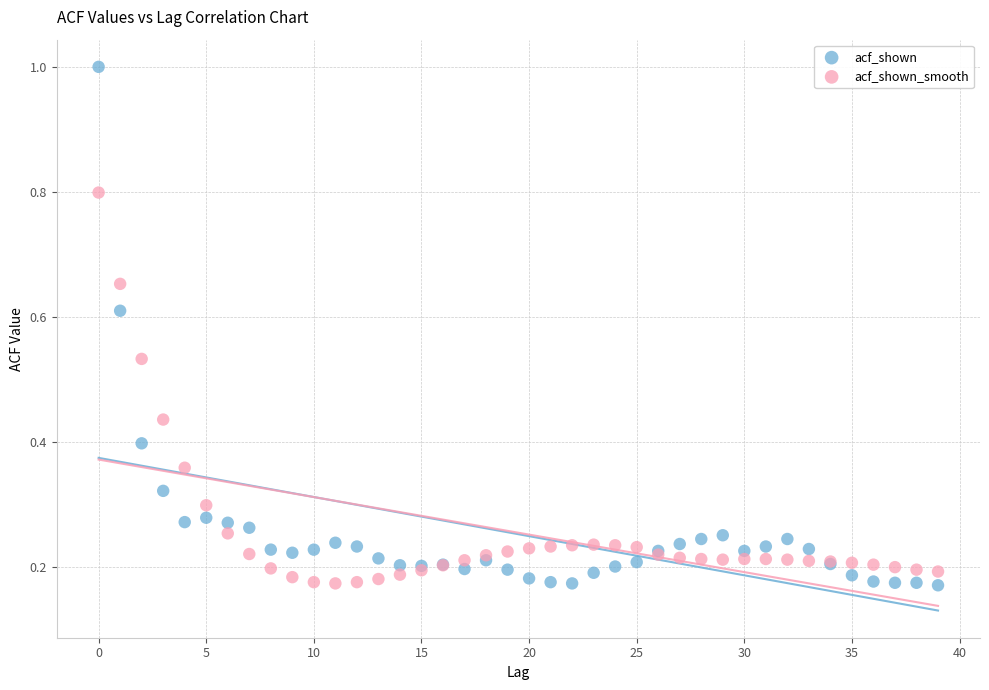

Which series has the largest Y range (max minus min)?

acf_shown